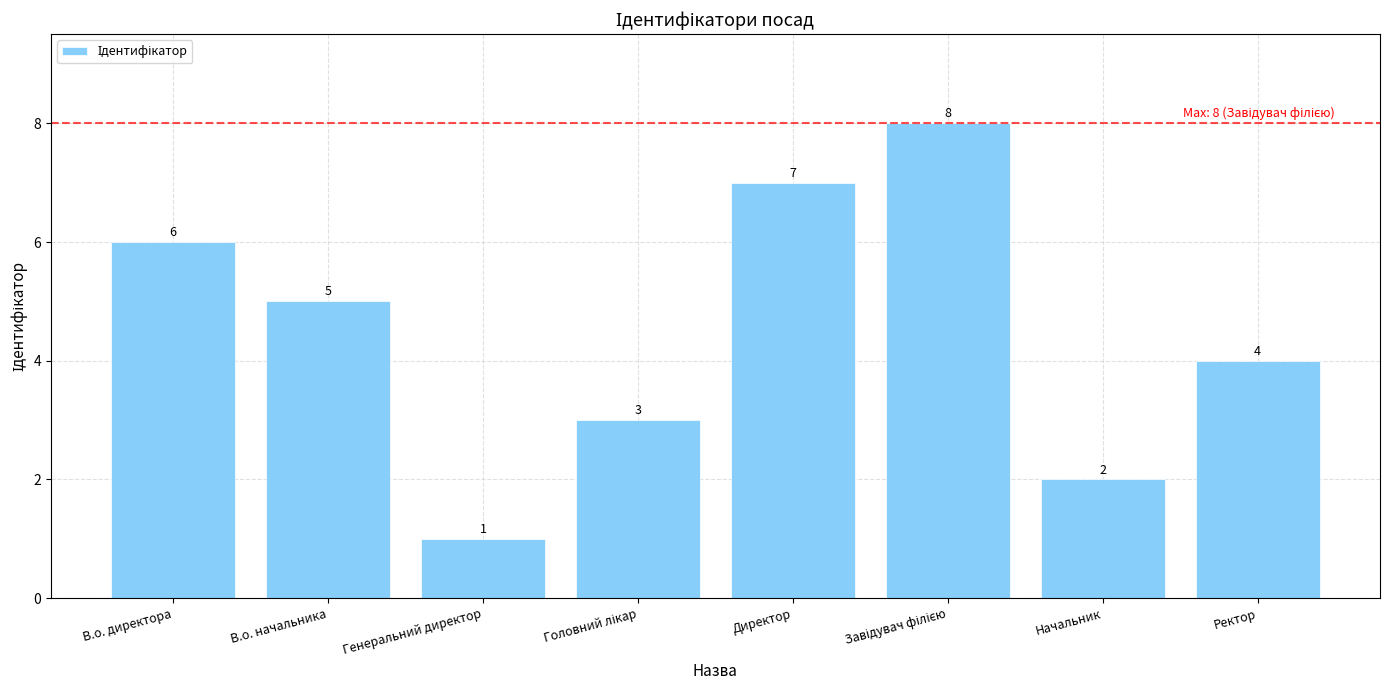

What is the change in value from В.о. директора to Генеральний директор?

-5